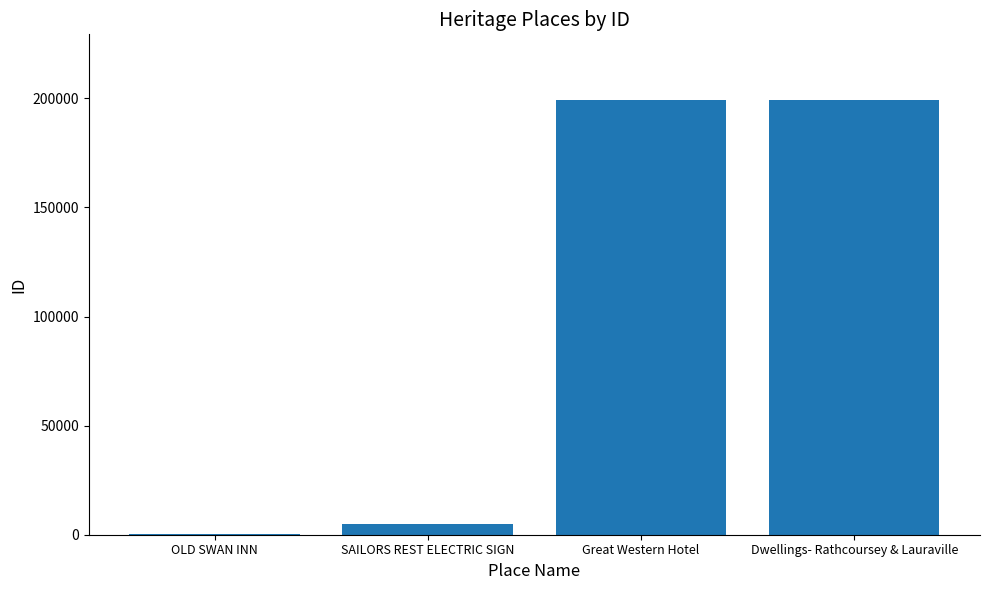

What is the ratio of the value at Dwellings- Rathcoursey & Lauraville to the value at Great Western Hotel?

1.0